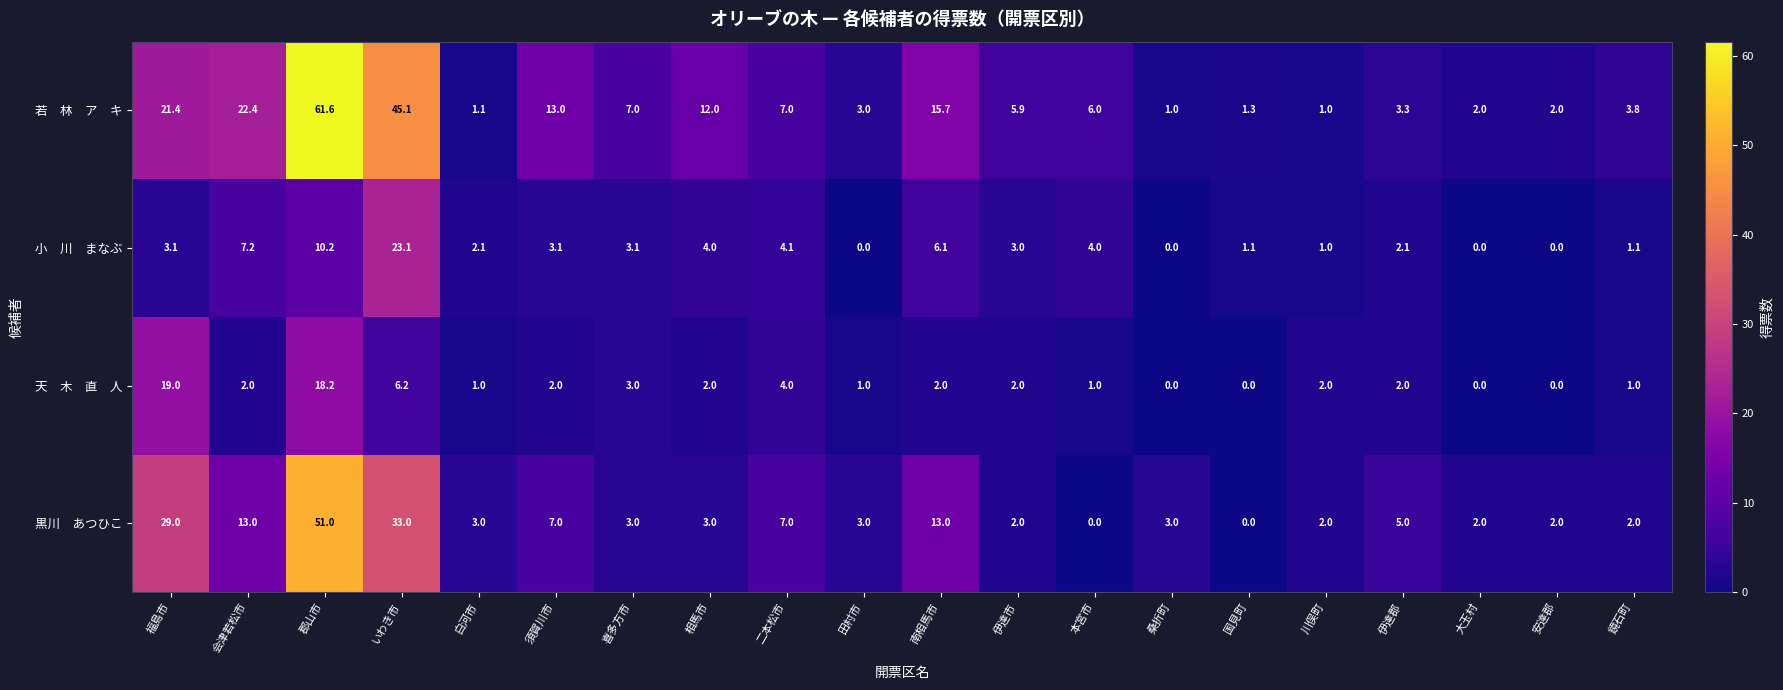

What is the spread (max minus min) of values at 相馬市?

10.0